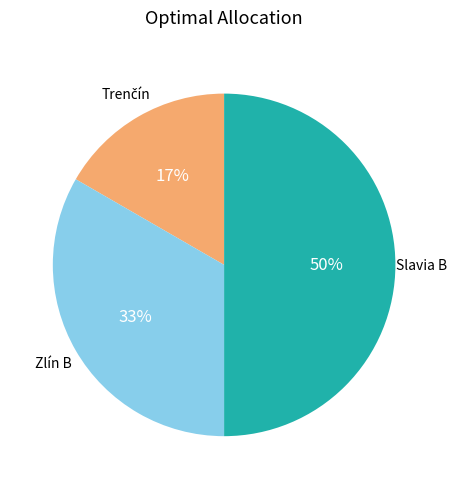

To the nearest percent, what is the difference between the largest and smallest slice percentages?

33%